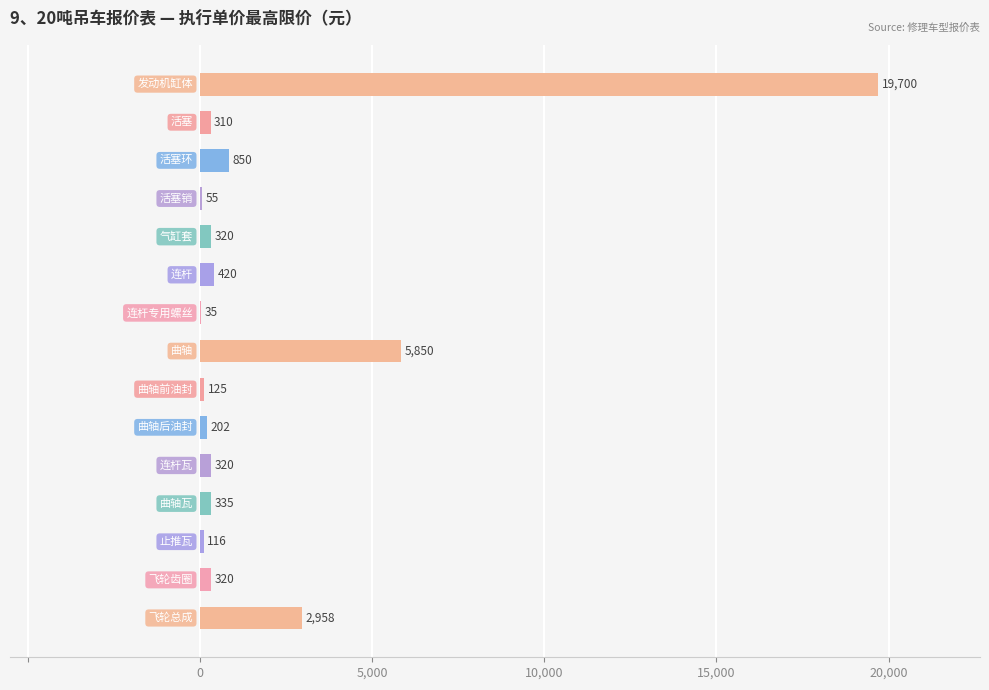

What is the sum of all values?

31916